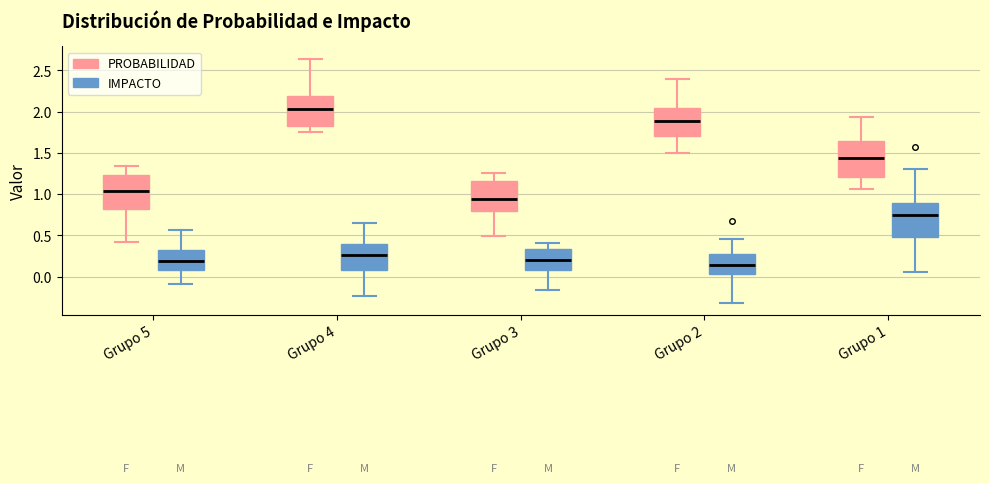

Reading left to right, read every box against the y-axis: the position of its median line, the range the box covers, and the ends of its whiskers. The values are not printed on the chart, so give them approximately, as read against the axis.

Grupo 5 (PROBABILIDAD): median 1.05, box 0.80 to 1.25, whiskers 0.40 to 1.35
Grupo 5 (IMPACTO): median 0.20, box 0.10 to 0.35, whiskers -0.10 to 0.55
Grupo 4 (PROBABILIDAD): median 2.05, box 1.80 to 2.20, whiskers 1.75 to 2.65
Grupo 4 (IMPACTO): median 0.25, box 0.10 to 0.40, whiskers -0.25 to 0.65
Grupo 3 (PROBABILIDAD): median 0.95, box 0.80 to 1.15, whiskers 0.50 to 1.25
Grupo 3 (IMPACTO): median 0.20, box 0.10 to 0.35, whiskers -0.15 to 0.40
Grupo 2 (PROBABILIDAD): median 1.90, box 1.70 to 2.05, whiskers 1.50 to 2.40
Grupo 2 (IMPACTO): median 0.15, box 0.05 to 0.25, whiskers -0.30 to 0.45
Grupo 1 (PROBABILIDAD): median 1.45, box 1.20 to 1.65, whiskers 1.05 to 1.95
Grupo 1 (IMPACTO): median 0.75, box 0.50 to 0.90, whiskers 0.05 to 1.30